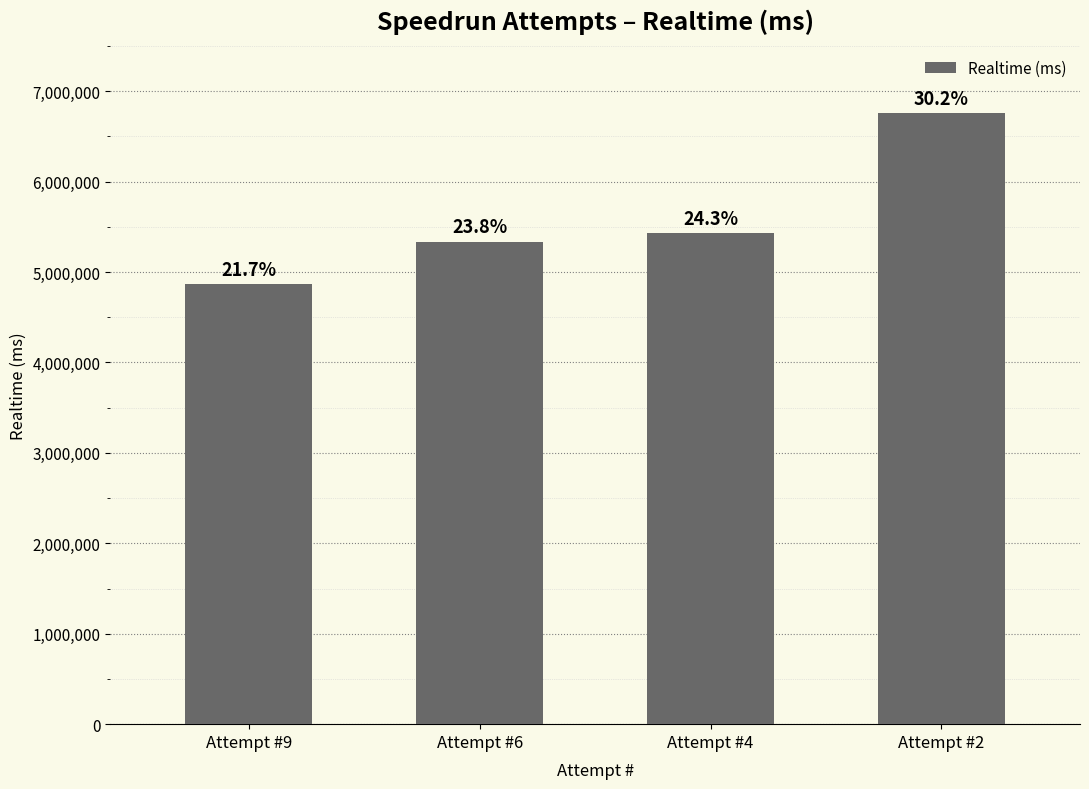

Where is the data nearest to the value 5808833?

Attempt #4